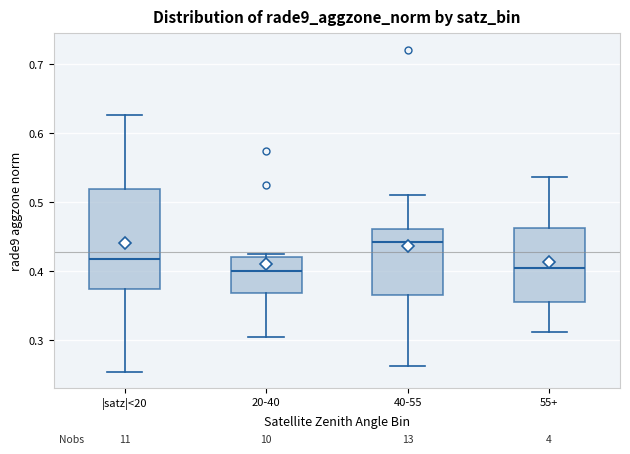

Reading left to right, transcribe this box plot: for each box, give where its median line is, the range the box spans, and where its two whiskers end, as read against the y-axis. The values are not printed on the chart, so give them approximately, as read against the axis.

|satz|<20: median 0.42, box 0.37 to 0.52, whiskers 0.25 to 0.63
20-40: median 0.40, box 0.37 to 0.42, whiskers 0.30 to 0.43
40-55: median 0.44, box 0.37 to 0.46, whiskers 0.26 to 0.51
55+: median 0.40, box 0.36 to 0.46, whiskers 0.31 to 0.54